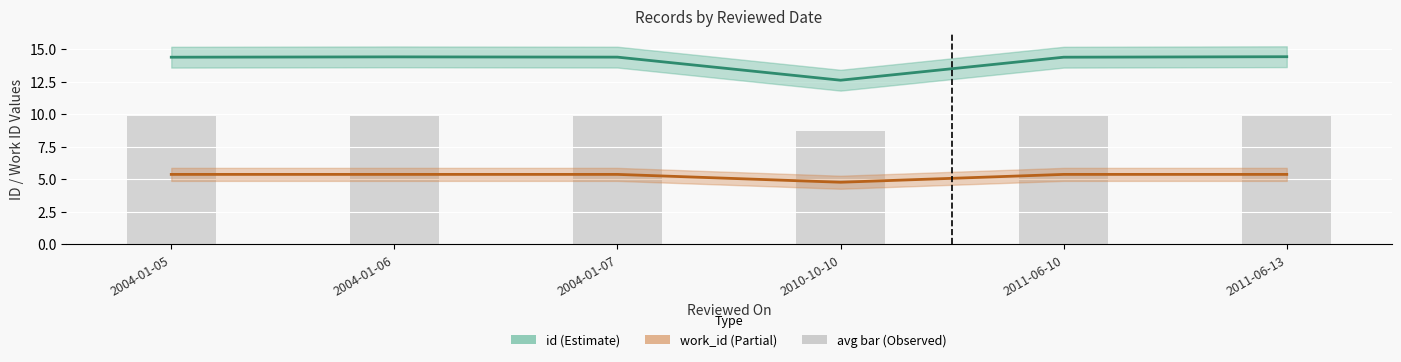

At 2011-06-10, list the series in order from smallest to largest.

work_id, avg bar, id